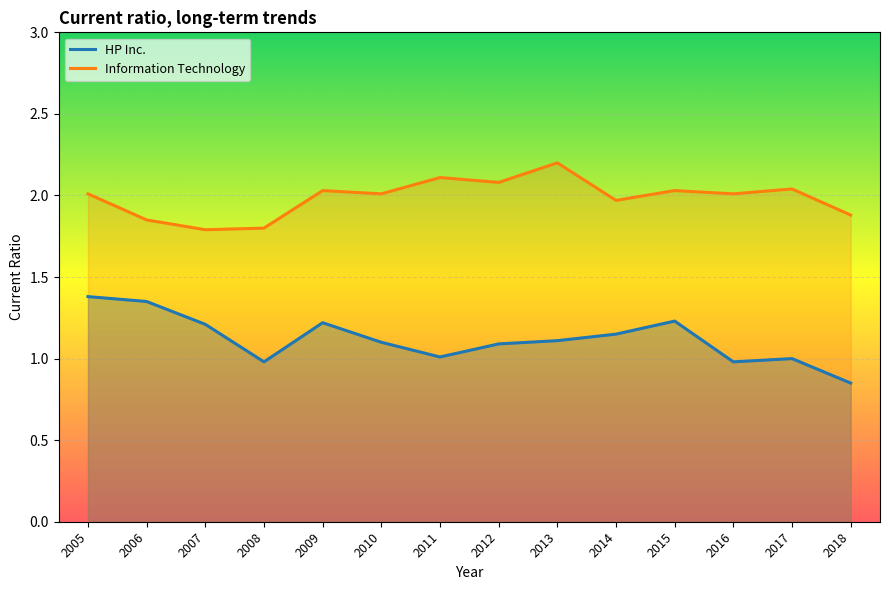

How many series are shown in this chart?

2